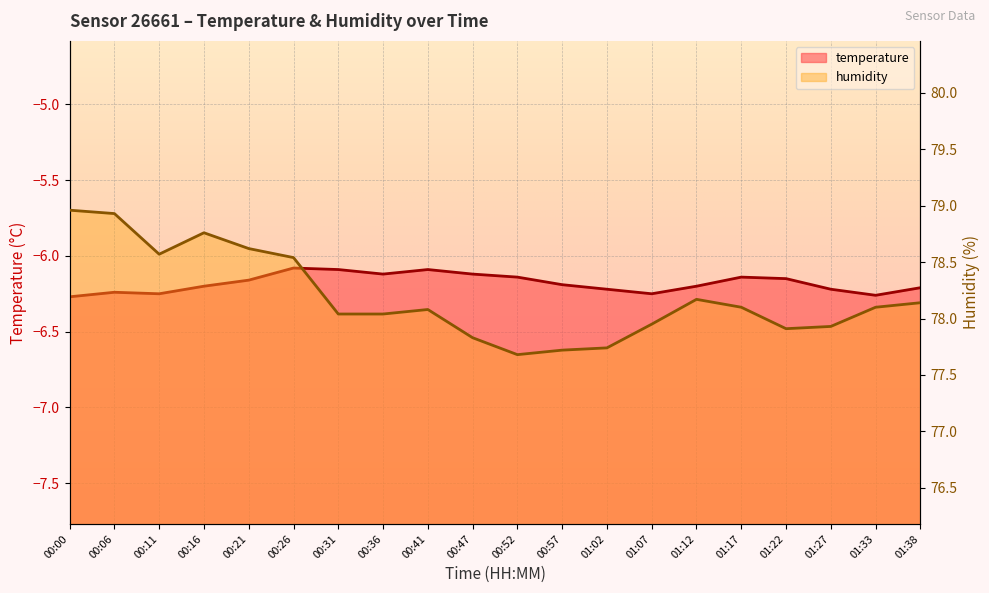

Reading left to right, what are all the values shown in this chart?

temperature: -6.3	-6.2	-6.2	-6.2	-6.2	-6.1	-6.1	-6.1	-6.1	-6.1	-6.1	-6.2	-6.2	-6.2	-6.2	-6.1	-6.2	-6.2	-6.3	-6.2
humidity: 79.0	78.9	78.6	78.8	78.6	78.5	78.0	78.0	78.1	77.8	77.7	77.7	77.7	78.0	78.2	78.1	77.9	77.9	78.1	78.1